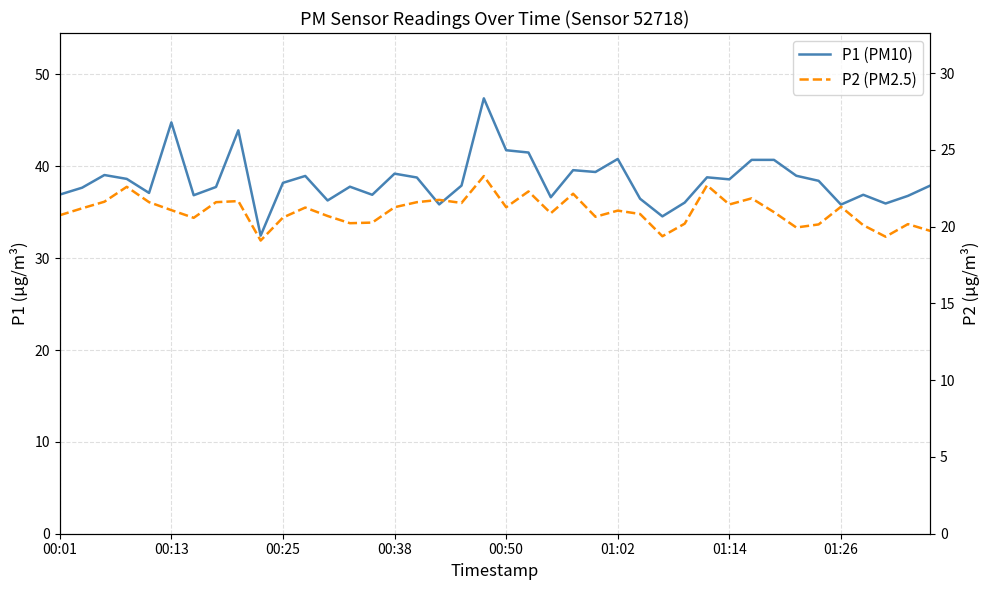

What is the difference between the P1 (PM10) values at 22 and 01:26?

1.1